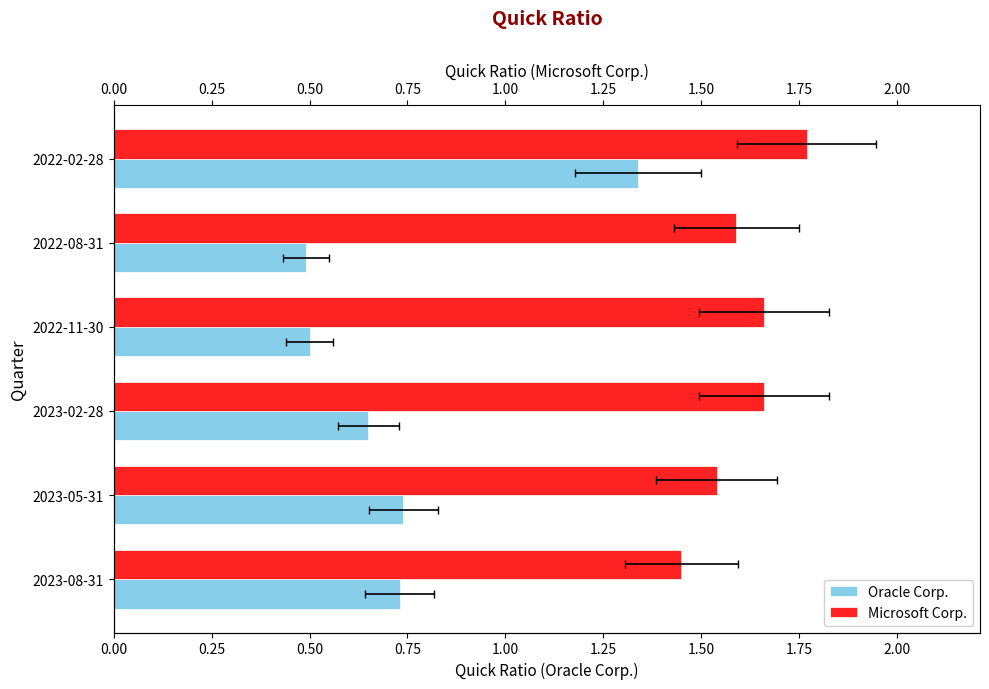

What are all the series names shown in the legend?

Oracle Corp., Microsoft Corp.